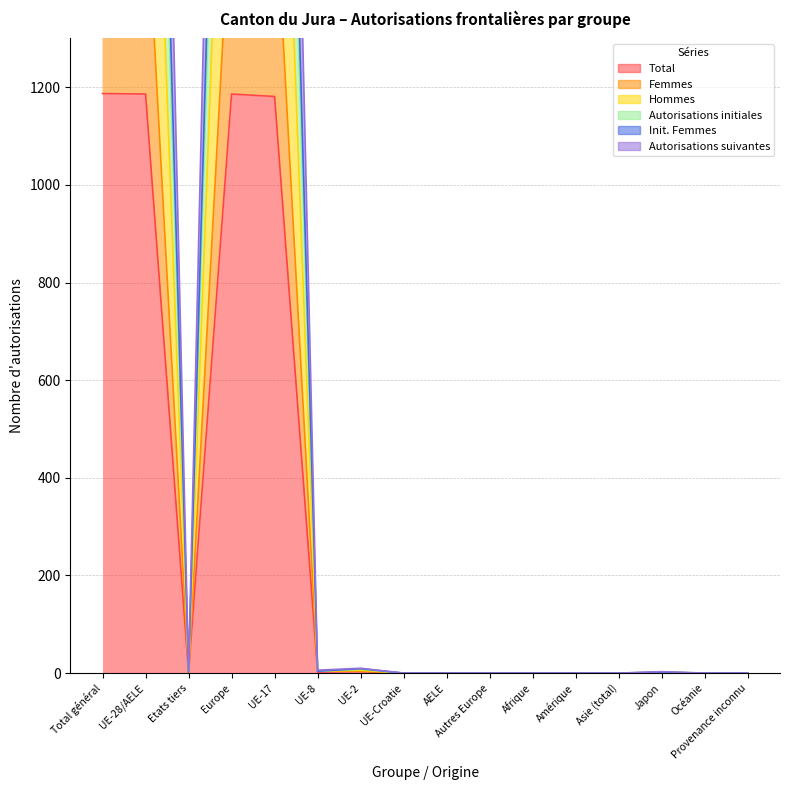

Reading right to left, transcribe all the data shown in this chart.

Total: Provenance inconnu=0	Océanie=0	Japon=1	Asie (total)=0	Amérique=0	Afrique=0	Autres Europe=0	AELE=0	UE-Croatie=0	UE-2=3	UE-8=2	UE-17=1181	Europe=1186	Etats tiers=1	UE-28/AELE=1186	Total général=1187
Femmes: Provenance inconnu=0	Océanie=0	Japon=1	Asie (total)=0	Amérique=0	Afrique=0	Autres Europe=0	AELE=0	UE-Croatie=0	UE-2=4	UE-8=4	UE-17=1620	Europe=1628	Etats tiers=1	UE-28/AELE=1628	Total général=1629
Hommes: Provenance inconnu=0	Océanie=0	Japon=2	Asie (total)=0	Amérique=0	Afrique=0	Autres Europe=0	AELE=0	UE-Croatie=0	UE-2=8	UE-8=4	UE-17=2906	Europe=2918	Etats tiers=2	UE-28/AELE=2918	Total général=2920
Autorisations initiales: Provenance inconnu=0	Océanie=0	Japon=2	Asie (total)=0	Amérique=0	Afrique=0	Autres Europe=0	AELE=0	UE-Croatie=0	UE-2=9	UE-8=4	UE-17=3112	Europe=3125	Etats tiers=2	UE-28/AELE=3125	Total général=3127
Init. Femmes: Provenance inconnu=0	Océanie=0	Japon=3	Asie (total)=0	Amérique=0	Afrique=0	Autres Europe=0	AELE=0	UE-Croatie=0	UE-2=10	UE-8=6	UE-17=3749	Europe=3765	Etats tiers=3	UE-28/AELE=3765	Total général=3768
Autorisations suivantes: Provenance inconnu=0	Océanie=0	Japon=2	Asie (total)=0	Amérique=0	Afrique=0	Autres Europe=0	AELE=0	UE-Croatie=0	UE-2=6	UE-8=4	UE-17=2362	Europe=2372	Etats tiers=2	UE-28/AELE=2372	Total général=2374